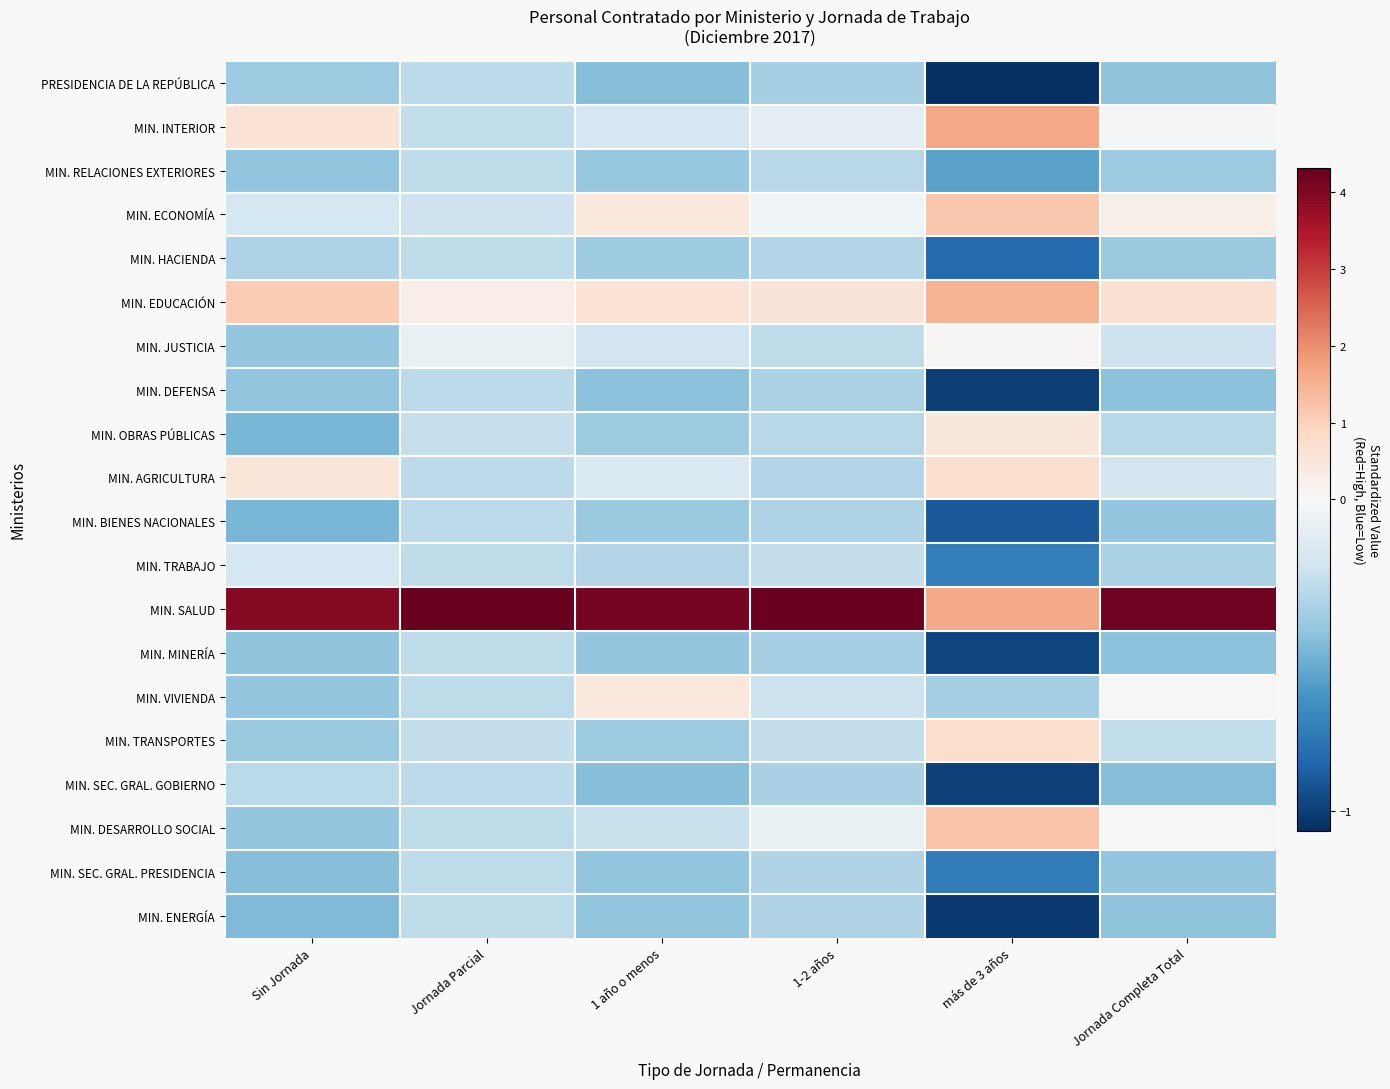

Reading right to left, transcribe all the data shown in this chart.

PRESIDENCIA DE LA REPÚBLICA: Jornada Completa Total=-0.4	más de 3 años=-1.1	1-2 años=-0.4	1 año o menos=-0.5	Jornada Parcial=-0.3	Sin Jornada=-0.4
MIN. INTERIOR: Jornada Completa Total=-0.0	más de 3 años=1.7	1-2 años=-0.1	1 año o menos=-0.2	Jornada Parcial=-0.3	Sin Jornada=0.6
MIN. RELACIONES EXTERIORES: Jornada Completa Total=-0.4	más de 3 años=-0.6	1-2 años=-0.3	1 año o menos=-0.4	Jornada Parcial=-0.3	Sin Jornada=-0.4
MIN. ECONOMÍA: Jornada Completa Total=0.2	más de 3 años=1.2	1-2 años=-0.0	1 año o menos=0.5	Jornada Parcial=-0.2	Sin Jornada=-0.2
MIN. HACIENDA: Jornada Completa Total=-0.4	más de 3 años=-0.8	1-2 años=-0.3	1 año o menos=-0.4	Jornada Parcial=-0.3	Sin Jornada=-0.3
MIN. EDUCACIÓN: Jornada Completa Total=0.7	más de 3 años=1.5	1-2 años=0.5	1 año o menos=0.6	Jornada Parcial=0.3	Sin Jornada=1.1
MIN. JUSTICIA: Jornada Completa Total=-0.2	más de 3 años=0.1	1-2 años=-0.3	1 año o menos=-0.2	Jornada Parcial=-0.1	Sin Jornada=-0.4
MIN. DEFENSA: Jornada Completa Total=-0.4	más de 3 años=-1.0	1-2 años=-0.3	1 año o menos=-0.4	Jornada Parcial=-0.3	Sin Jornada=-0.4
MIN. OBRAS PÚBLICAS: Jornada Completa Total=-0.3	más de 3 años=0.5	1-2 años=-0.3	1 año o menos=-0.4	Jornada Parcial=-0.2	Sin Jornada=-0.5
MIN. AGRICULTURA: Jornada Completa Total=-0.2	más de 3 años=0.7	1-2 años=-0.3	1 año o menos=-0.2	Jornada Parcial=-0.3	Sin Jornada=0.5
MIN. BIENES NACIONALES: Jornada Completa Total=-0.4	más de 3 años=-0.9	1-2 años=-0.3	1 año o menos=-0.4	Jornada Parcial=-0.3	Sin Jornada=-0.5
MIN. TRABAJO: Jornada Completa Total=-0.3	más de 3 años=-0.7	1-2 años=-0.3	1 año o menos=-0.3	Jornada Parcial=-0.3	Sin Jornada=-0.2
MIN. SALUD: Jornada Completa Total=4.2	más de 3 años=1.6	1-2 años=4.3	1 año o menos=4.1	Jornada Parcial=4.3	Sin Jornada=4.0
MIN. MINERÍA: Jornada Completa Total=-0.4	más de 3 años=-1.0	1-2 años=-0.4	1 año o menos=-0.4	Jornada Parcial=-0.3	Sin Jornada=-0.4
MIN. VIVIENDA: Jornada Completa Total=0.0	más de 3 años=-0.4	1-2 años=-0.2	1 año o menos=0.5	Jornada Parcial=-0.3	Sin Jornada=-0.4
MIN. TRANSPORTES: Jornada Completa Total=-0.3	más de 3 años=0.7	1-2 años=-0.3	1 año o menos=-0.4	Jornada Parcial=-0.3	Sin Jornada=-0.4
MIN. SEC. GRAL. GOBIERNO: Jornada Completa Total=-0.5	más de 3 años=-1.0	1-2 años=-0.3	1 año o menos=-0.5	Jornada Parcial=-0.3	Sin Jornada=-0.3
MIN. DESARROLLO SOCIAL: Jornada Completa Total=0.0	más de 3 años=1.2	1-2 años=-0.1	1 año o menos=-0.2	Jornada Parcial=-0.3	Sin Jornada=-0.4
MIN. SEC. GRAL. PRESIDENCIA: Jornada Completa Total=-0.4	más de 3 años=-0.7	1-2 años=-0.3	1 año o menos=-0.4	Jornada Parcial=-0.3	Sin Jornada=-0.4
MIN. ENERGÍA: Jornada Completa Total=-0.4	más de 3 años=-1.0	1-2 años=-0.3	1 año o menos=-0.4	Jornada Parcial=-0.3	Sin Jornada=-0.5